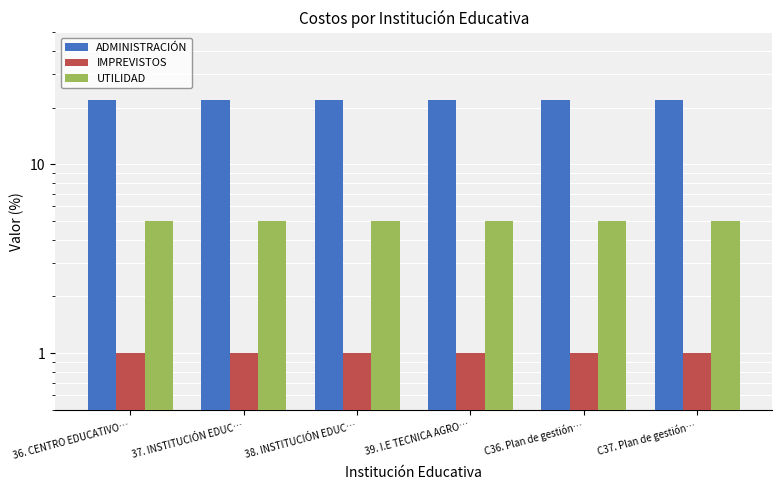

List the labels in order of IMPREVISTOS value, smallest first.

36. CENTRO EDUCATIVO…, 37. INSTITUCIÓN EDUC…, 38. INSTITUCIÓN EDUC…, 39. I.E TECNICA AGRO…, C36. Plan de gestión…, C37. Plan de gestión…